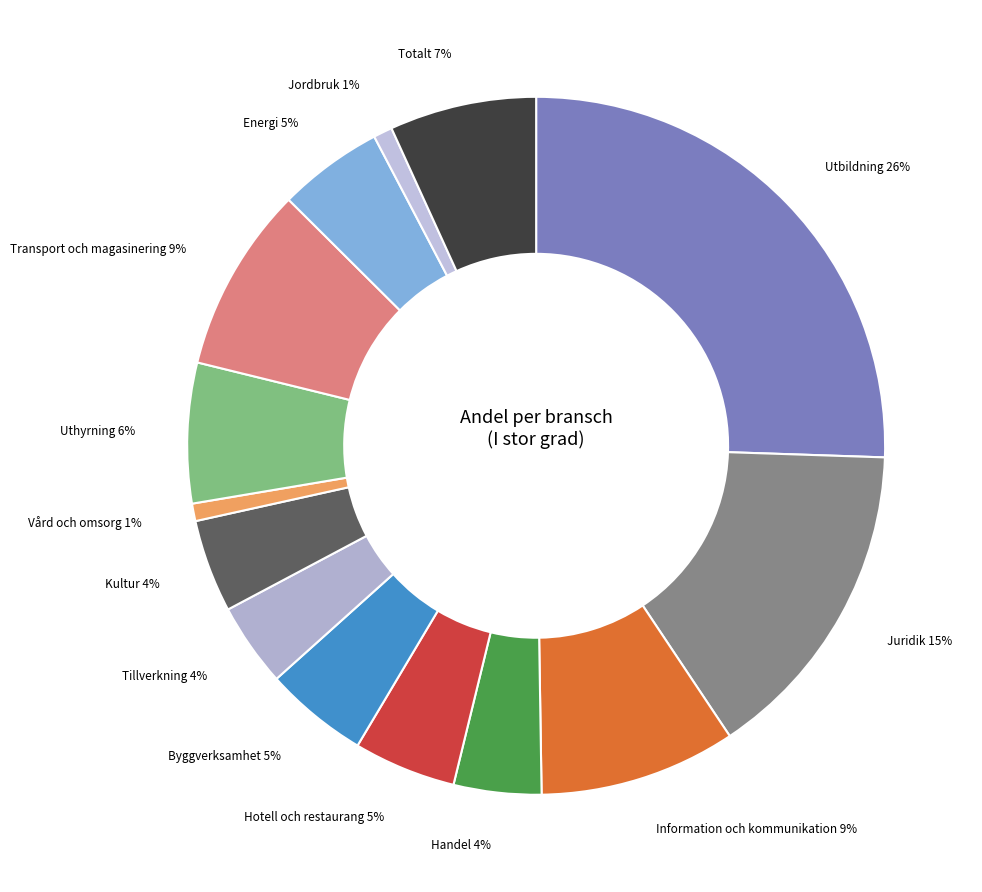

Is there any slice that represents more than half of the pie?

No